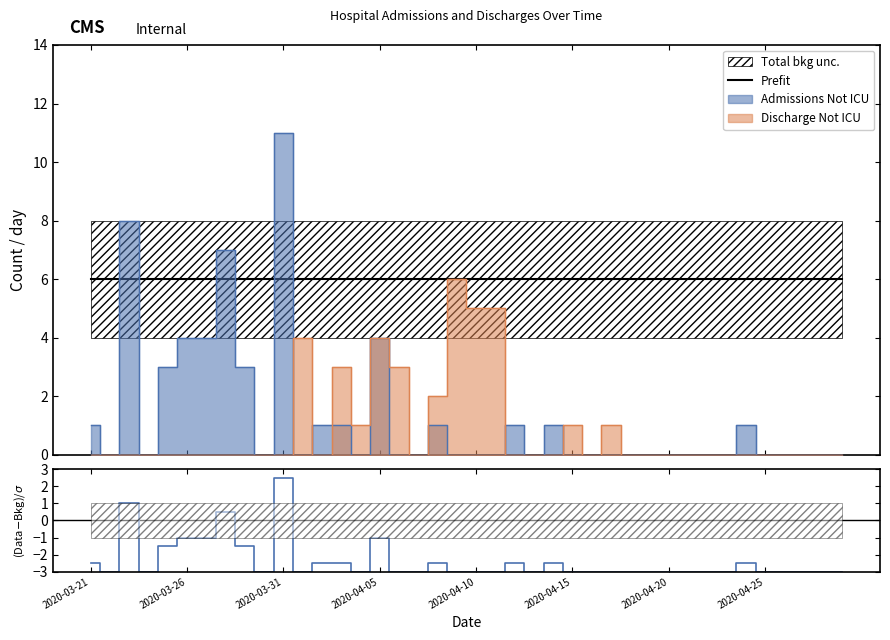

How many categories are shown in the chart?

40